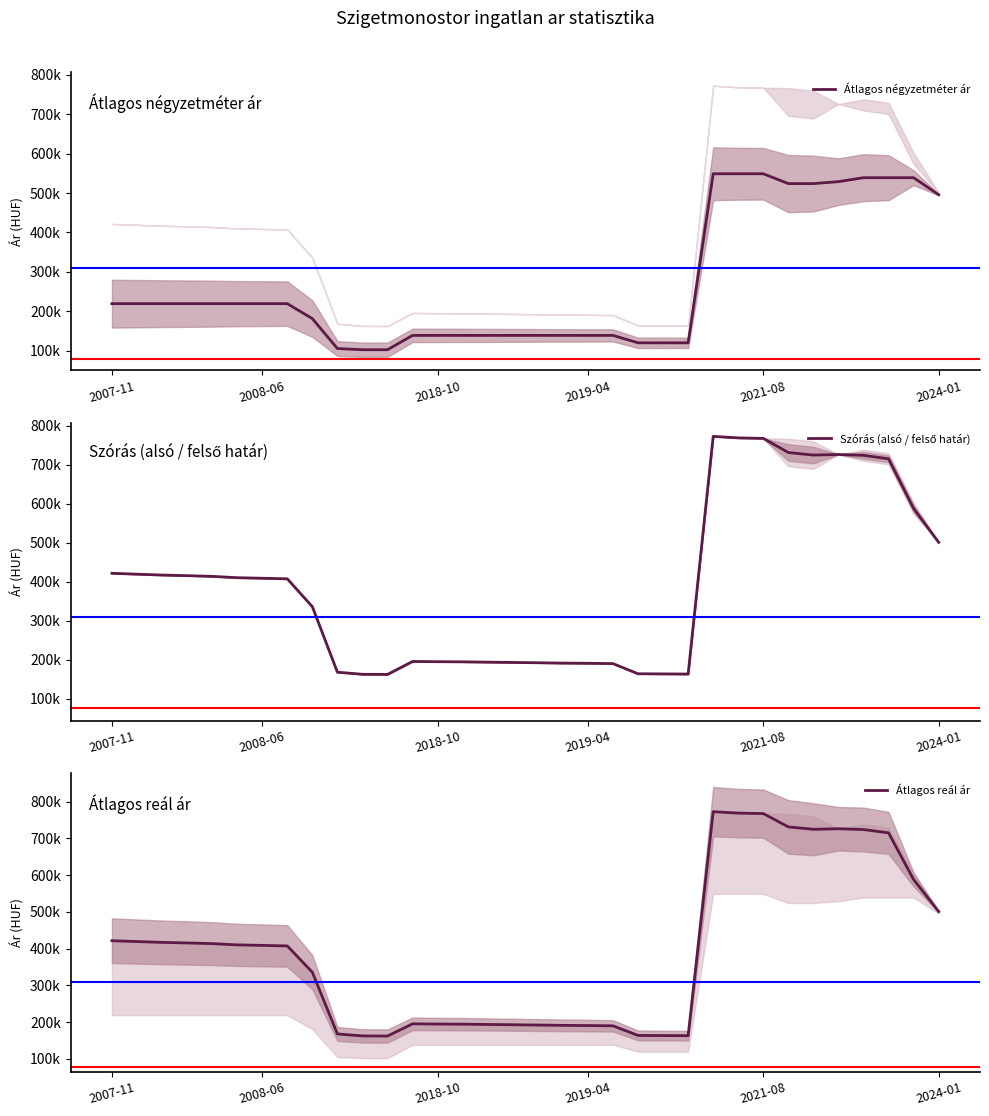

True or false: Átlagos reál ár and Átlagos négyzetméter ár intersect in this chart.

False